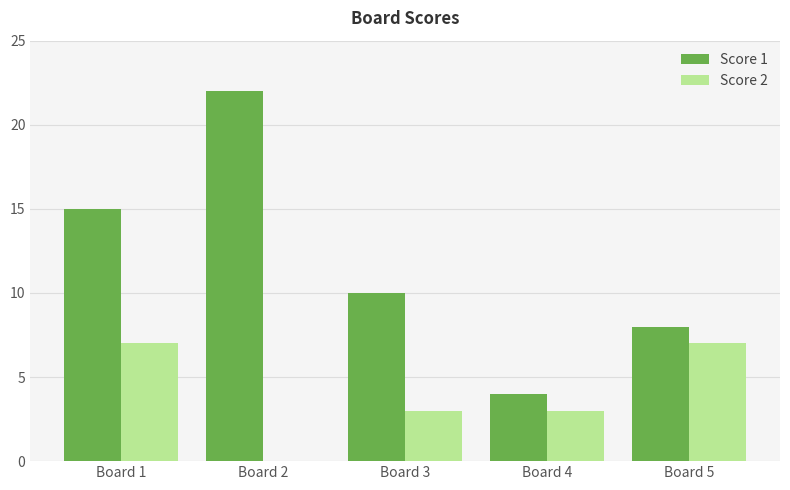

Reading left to right, transcribe all the data shown in this chart.

Score 1: 15	22	10	4	8
Score 2: 7	0	3	3	7